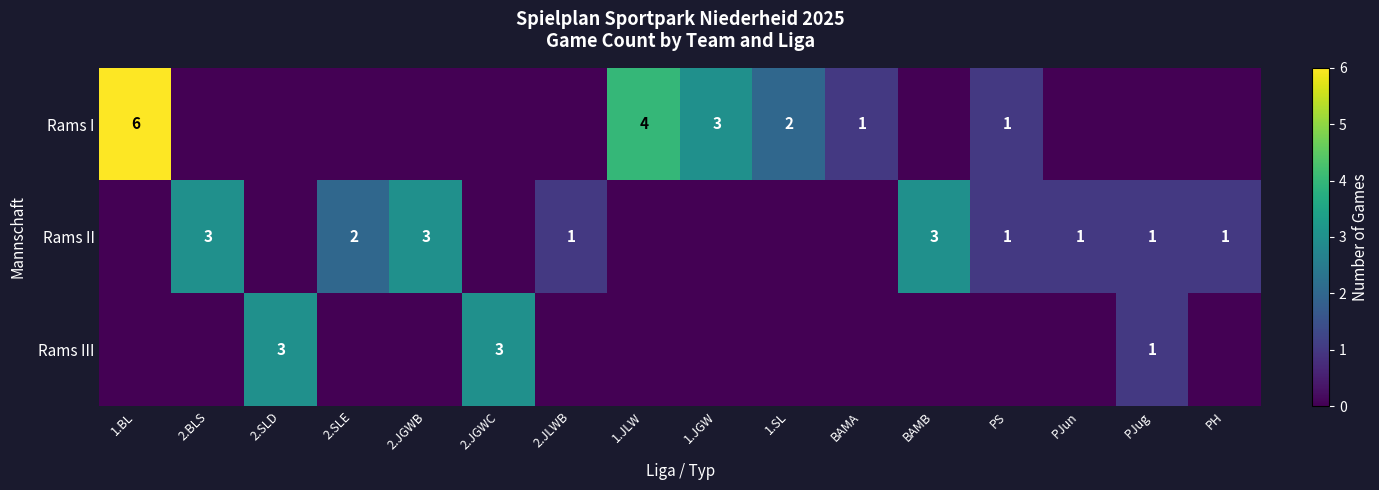

Between 2.BLS and 2.SLE, which is larger?

2.BLS